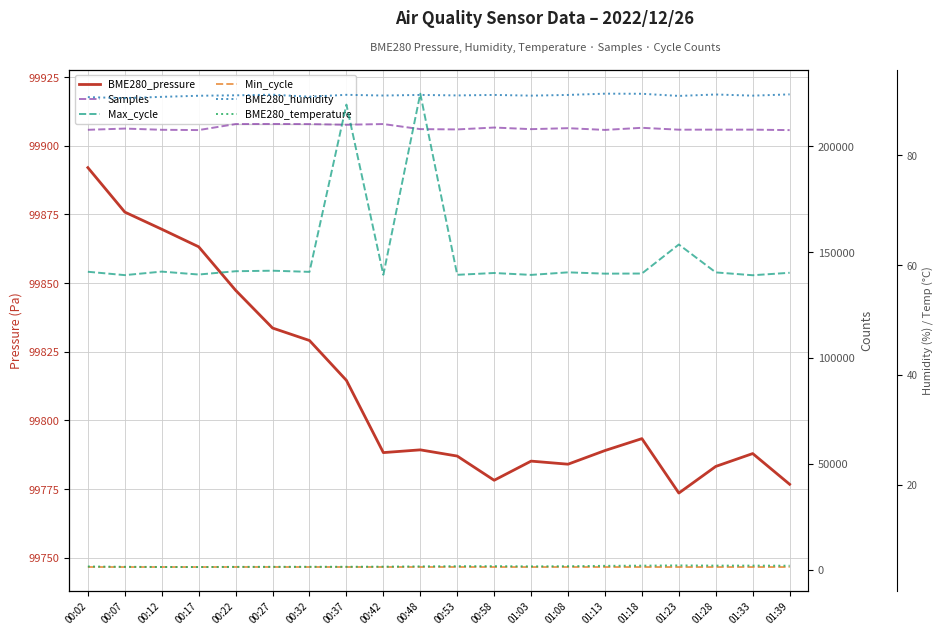

Reading left to right, what are all the values shown in this chart?

BME280_pressure: 99892.0	99875.8	99869.6	99863.2	99847.4	99833.6	99829.1	99814.6	99788.3	99789.3	99787.0	99778.2	99785.2	99784.1	99789.1	99793.4	99773.6	99783.3	99787.9	99776.8
Samples: 207695.0	208274.0	207704.0	207568.0	210407.0	210454.0	210389.0	210079.0	210414.0	208014.0	207876.0	208764.0	208004.0	208462.0	207642.0	208637.0	207749.0	207774.0	207768.0	207549.0
Max_cycle: 140680.0	139088.0	140749.0	139372.0	140928.0	141177.0	140627.0	219595.0	139254.0	224754.0	139233.0	140094.0	139197.0	140404.0	139787.0	139842.0	153551.0	140369.0	139034.0	140195.0
Min_cycle: 1296.0	1278.0	1295.0	1284.0	1301.0	1295.0	1294.0	1295.0	1296.0	1294.0	1302.0	1292.0	1284.0	1297.0	1287.0	1289.0	1286.0	1284.0	1287.0	1285.0
BME280_humidity: 90.6	90.5	90.7	90.9	91.0	91.1	90.7	91.1	90.9	91.0	91.0	91.0	90.9	91.0	91.3	91.2	90.9	91.1	90.9	91.1
BME280_temperature: 5.1	5.0	5.0	5.0	5.0	5.0	5.0	5.0	5.0	5.1	5.1	5.1	5.1	5.1	5.2	5.2	5.3	5.2	5.2	5.2